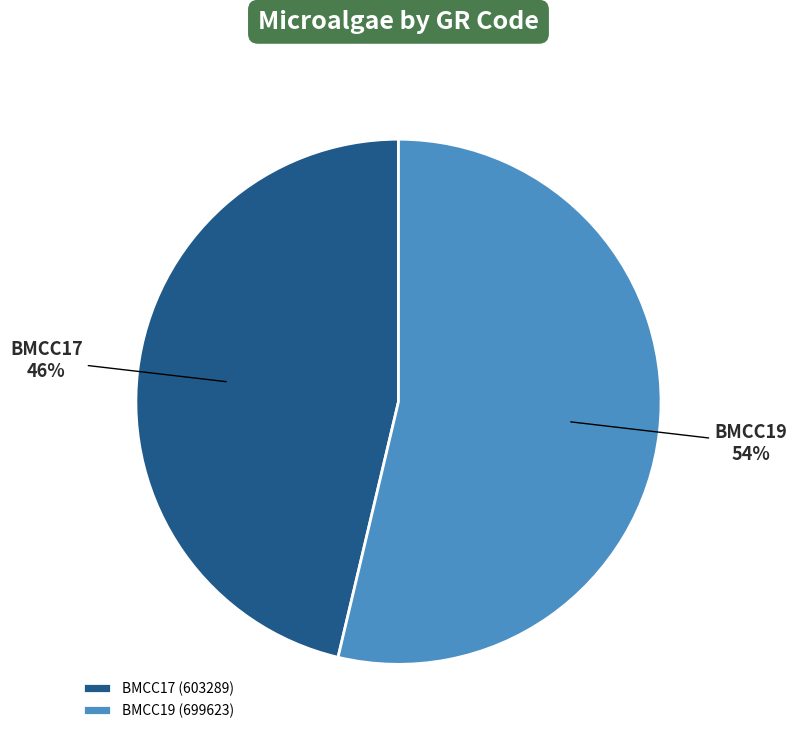

What percentage is the BMCC19 slice, to the nearest percent?

54%